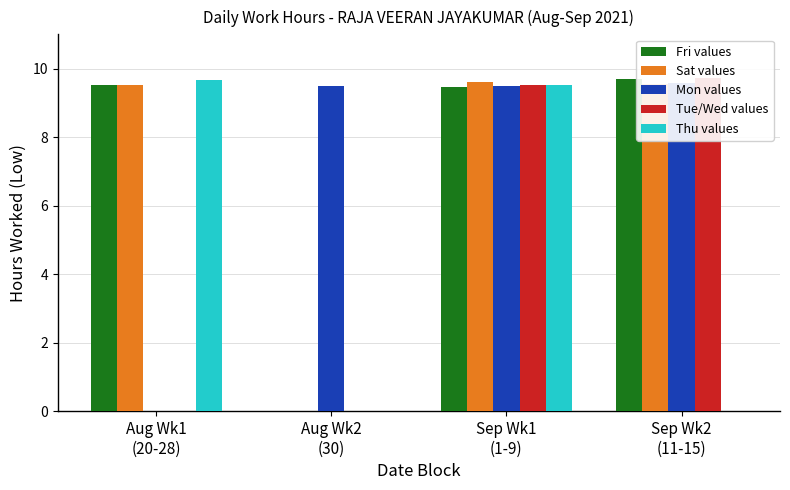

Reading left to right, transcribe all the data shown in this chart.

Fri values: 9.5	0.0	9.5	9.7
Sat values: 9.5	0.0	9.6	9.6
Mon values: 0.0	9.5	9.5	9.6
Tue/Wed values: 0.0	0.0	9.5	9.7
Thu values: 9.7	0.0	9.5	0.0